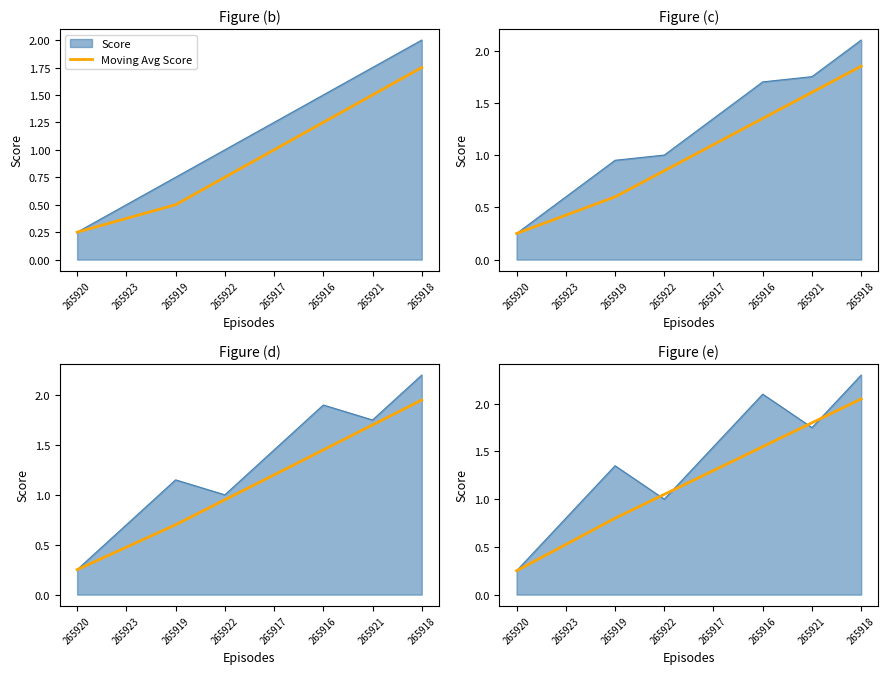

What is the difference between the second highest and second lowest values?

1.3